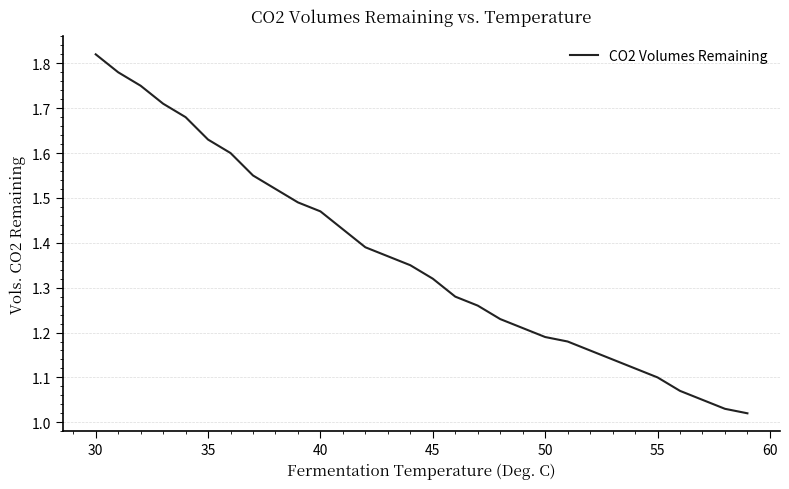

How many lines are shown in the chart?

1